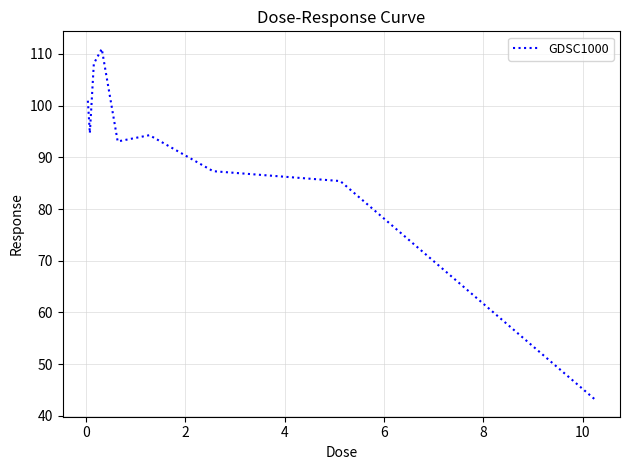

What is the maximum value shown in the chart?

111.0